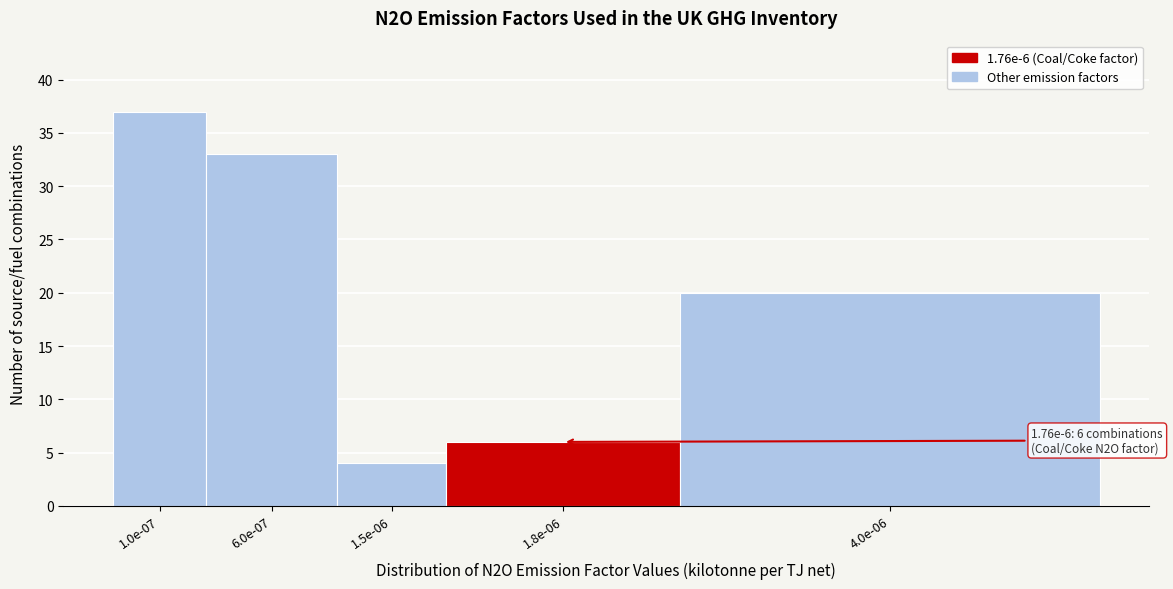

Reading left to right, extract all data points from this chart.

37	33	4	6	20